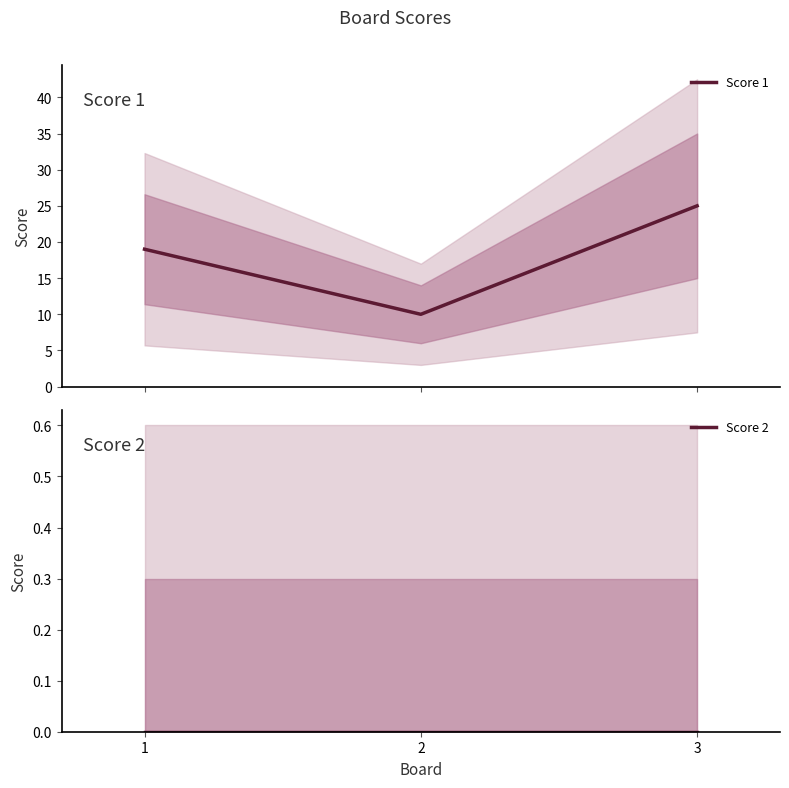

How many series are shown in this chart?

2